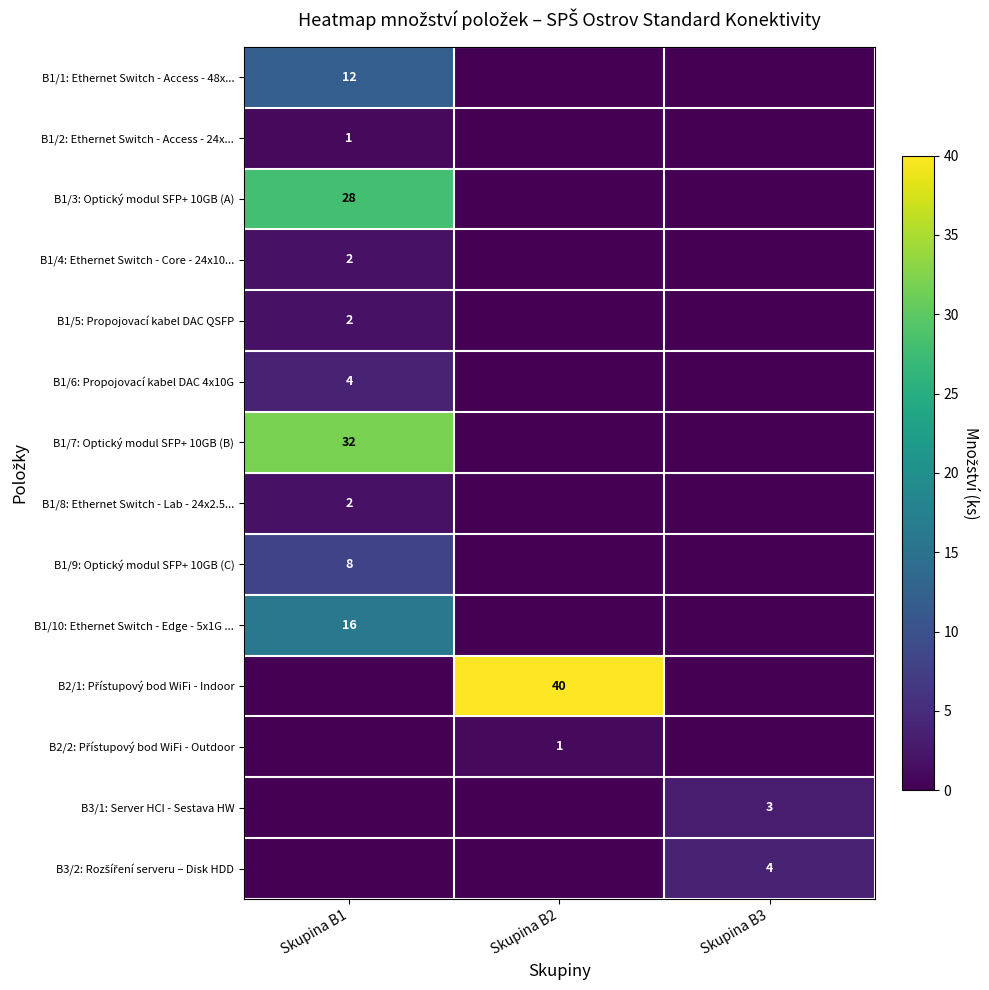

True or false: B1/1: Ethernet Switch - Access - 48x... has a value of 12 at Skupina B1.

True